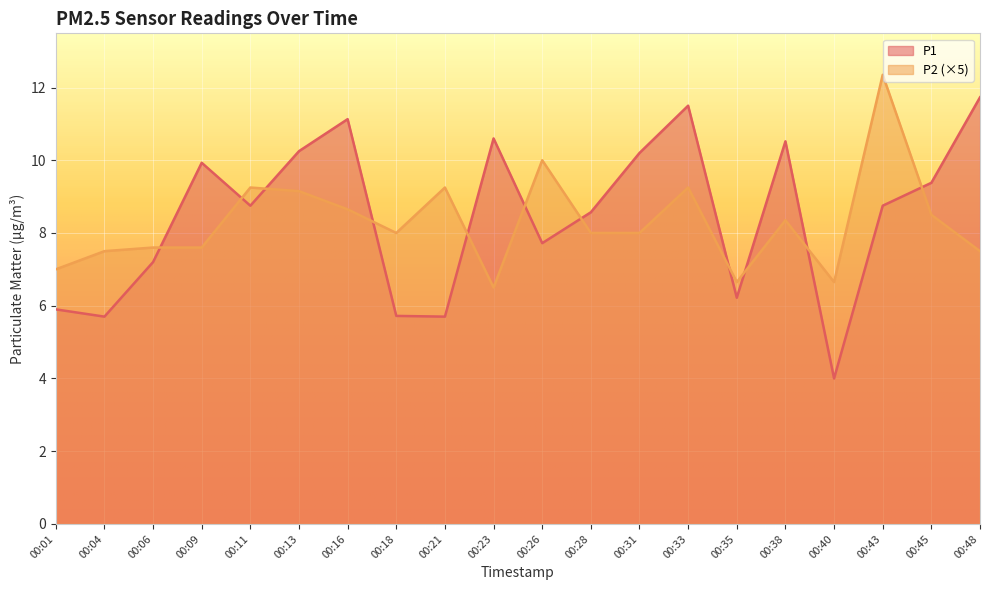

Which has a higher value, 00:21 or 00:01?

00:01